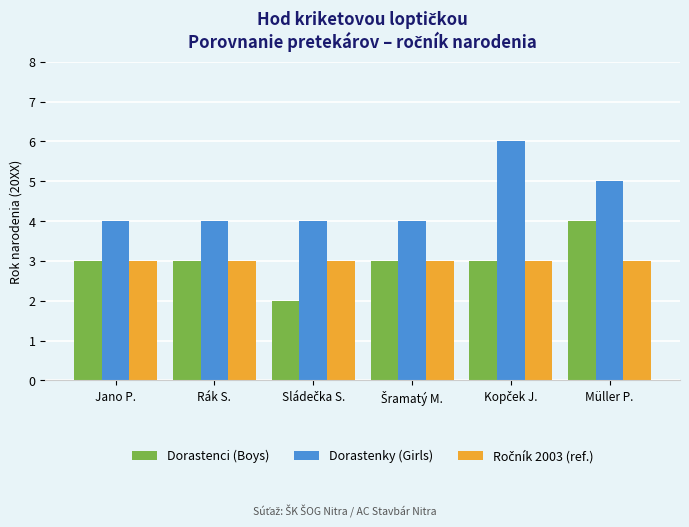

The Dorastenky (Girls) series shows 4 at Rák S.. True or false?

True